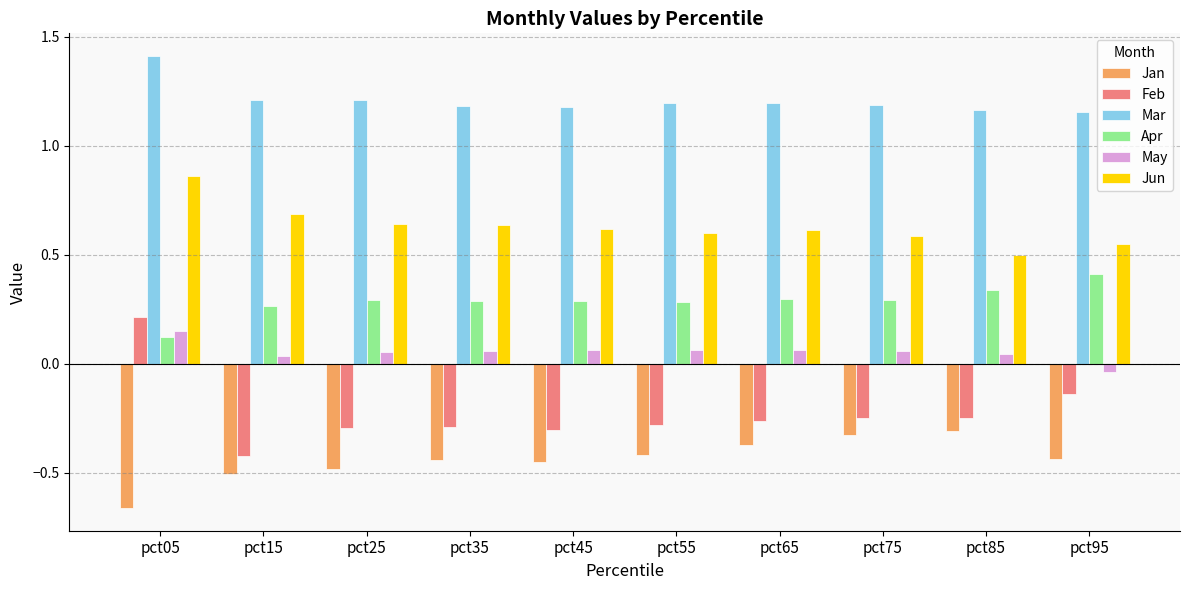

Which series has the largest range (max minus min)?

Feb